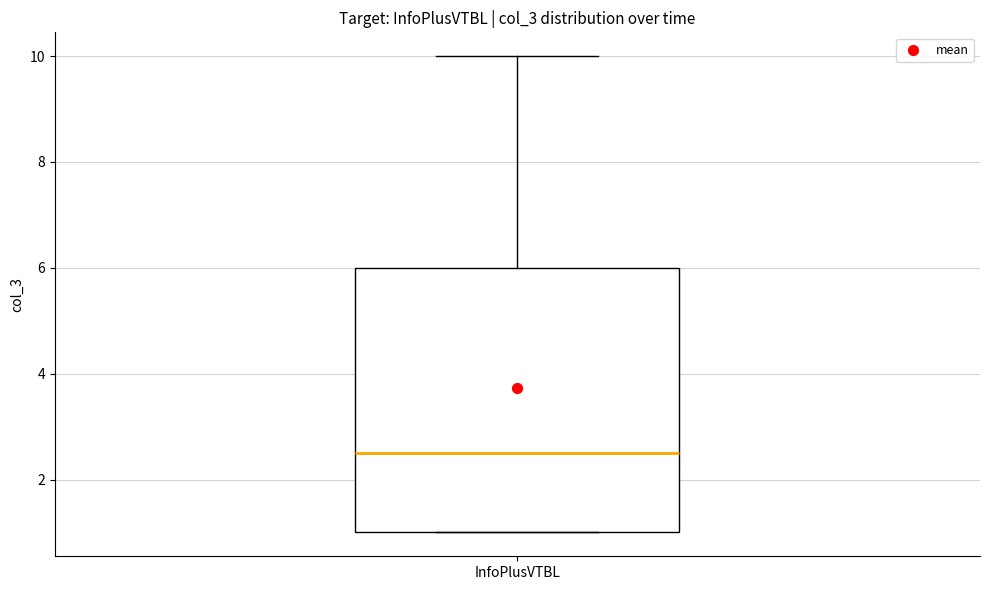

Read this box plot against the y-axis: the position of the median line, the range covered by the box, and the ends of both whiskers. The values are not printed on the chart, so give them approximately, as read against the axis.

median 2.6, box 1.0 to 6.0, whiskers 1.0 to 10.0